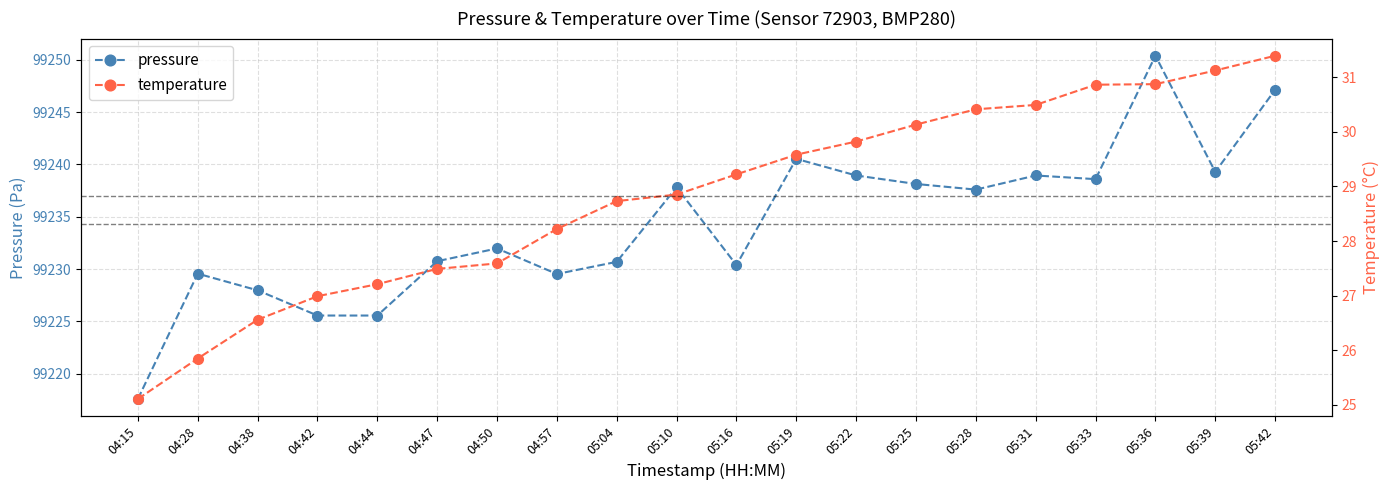

What is the label of the 16th point from the right?

04:44